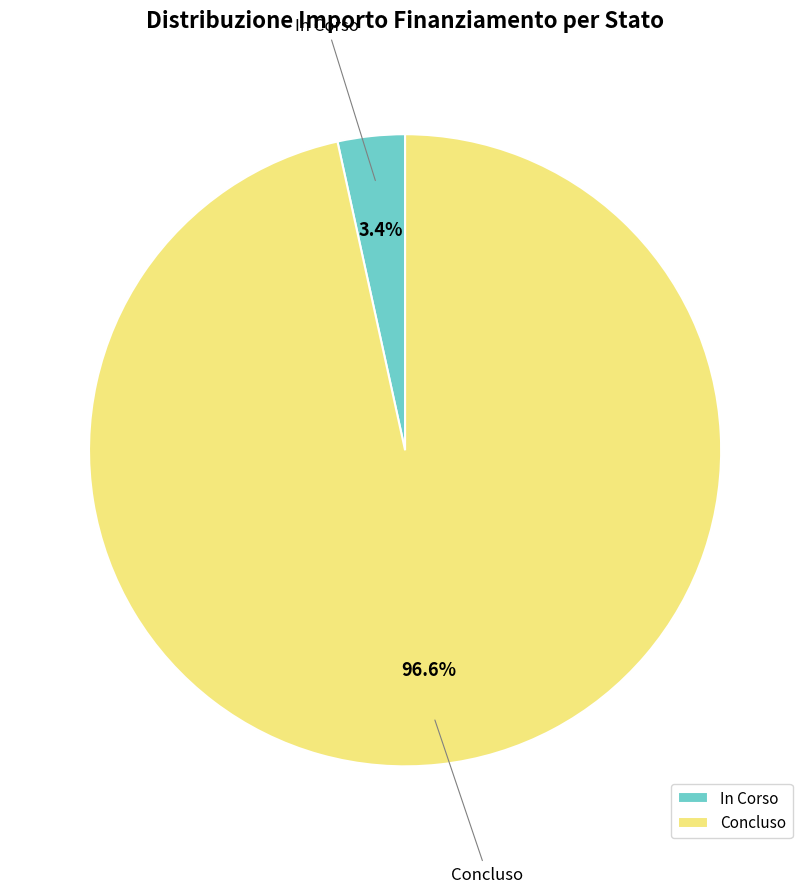

Which has a higher value, Concluso or In Corso?

Concluso